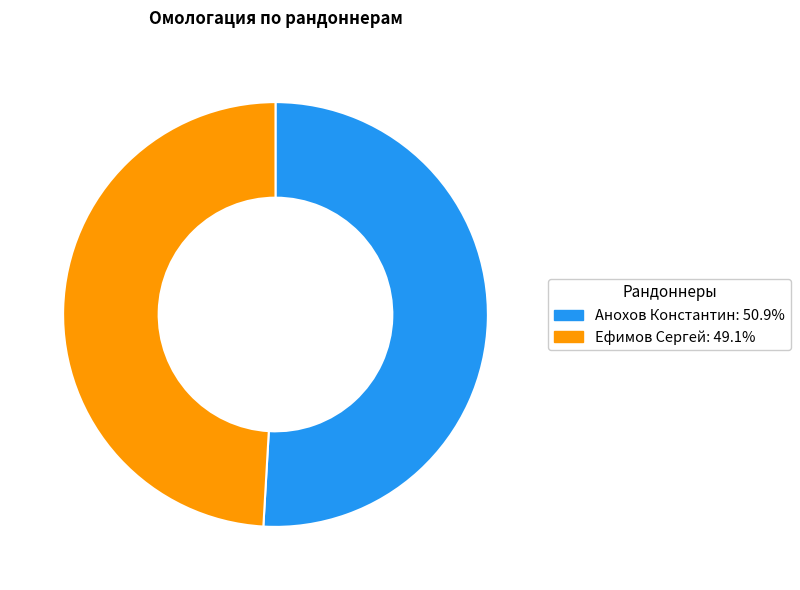

Between Ефимов Сергей and Анохов Константин, which is larger?

Анохов Константин